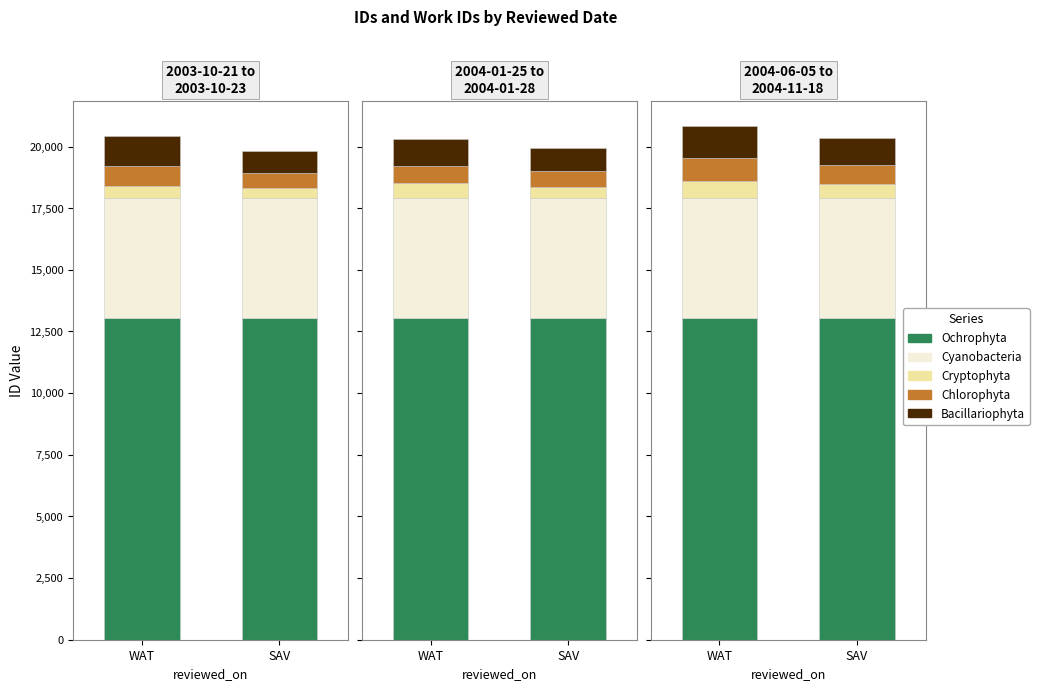

What is the average value of the Cyanobacteria series?

4875